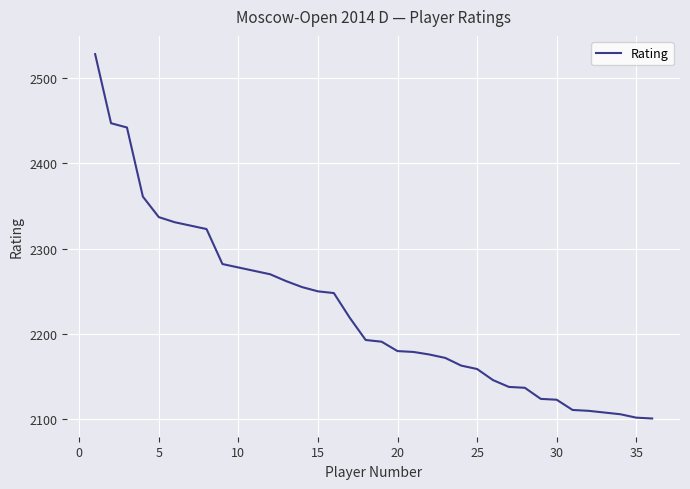

What is the smallest value displayed?

2101